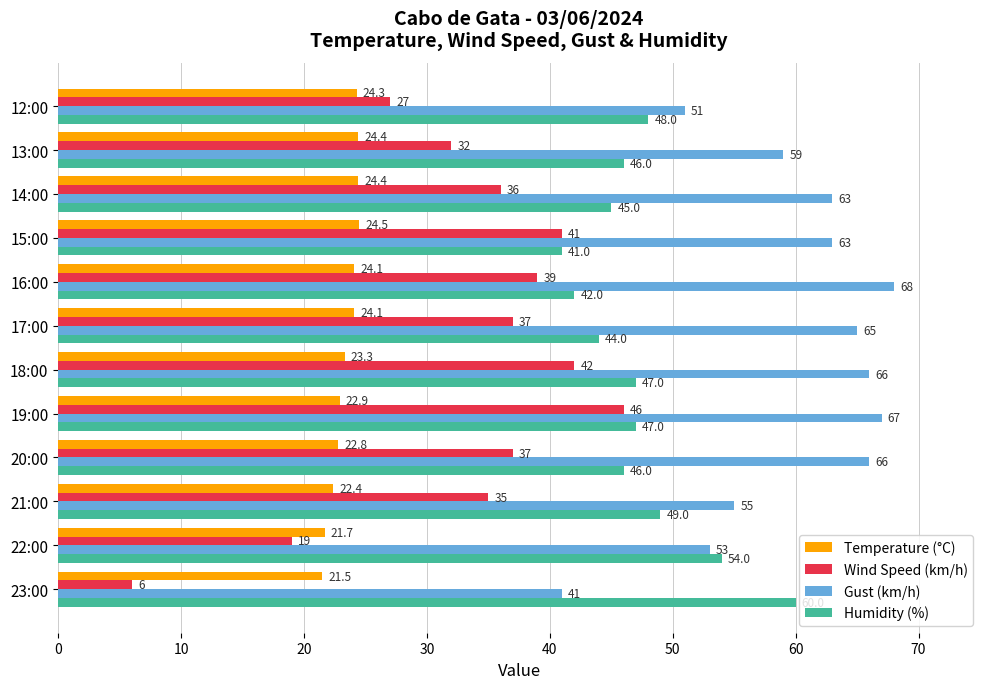

What is the difference between the maximum and minimum values in the Wind Speed (km/h) series?

40.0